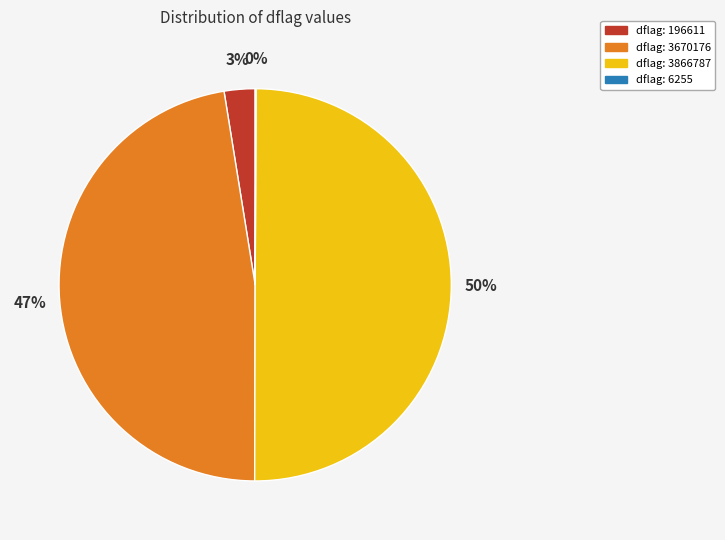

To the nearest percent, what is the difference between the largest and smallest slice percentages?

50%